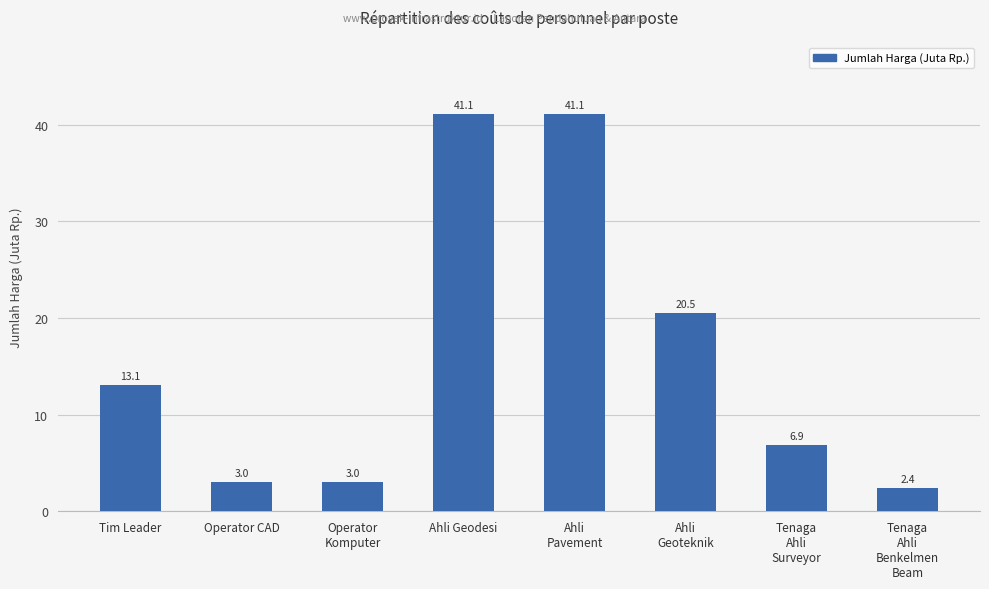

The chart shows a value of 24.1 at Ahli
Pavement. True or false?

False